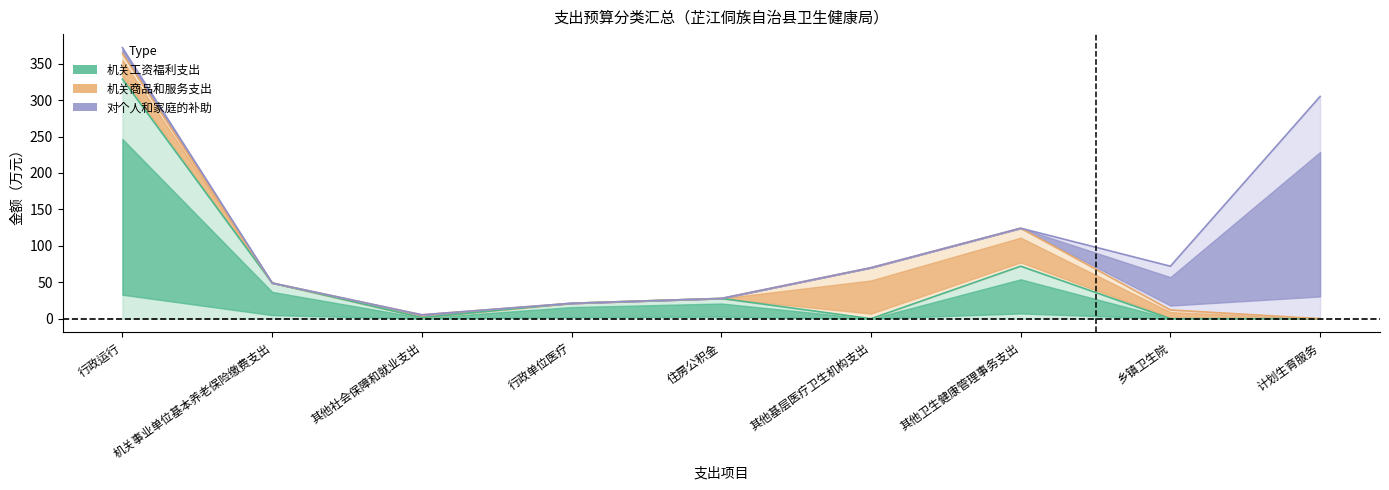

True or false: 机关工资福利支出 has more than 2 interior local peaks.

False